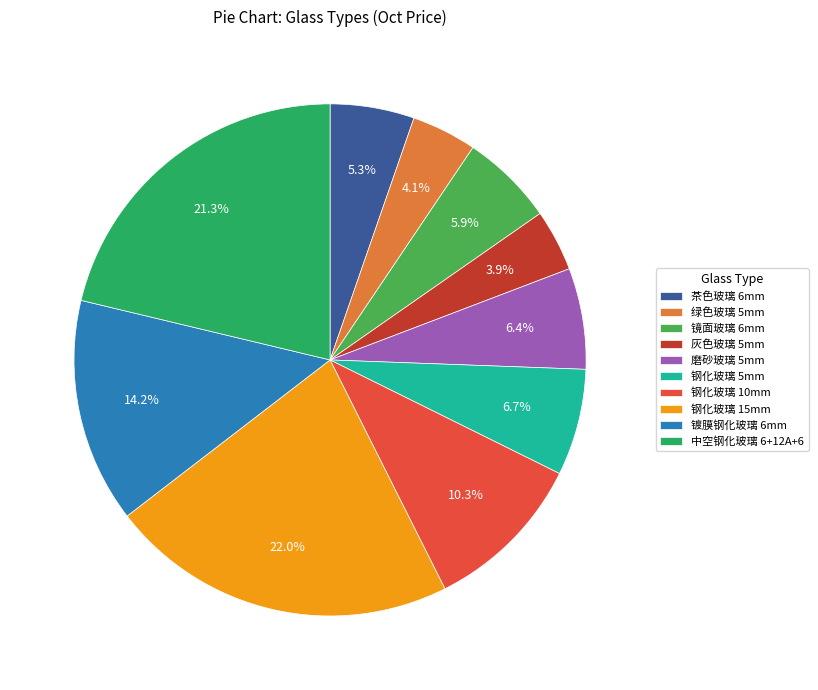

Which category has the biggest portion of the pie?

钢化玻璃 15mm